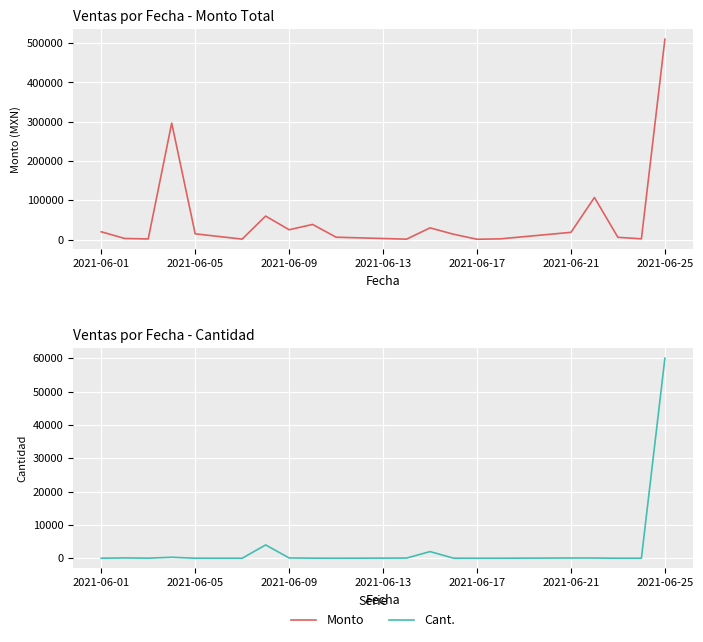

Rank the series by their maximum value, from highest to lowest.

Monto, Cant.